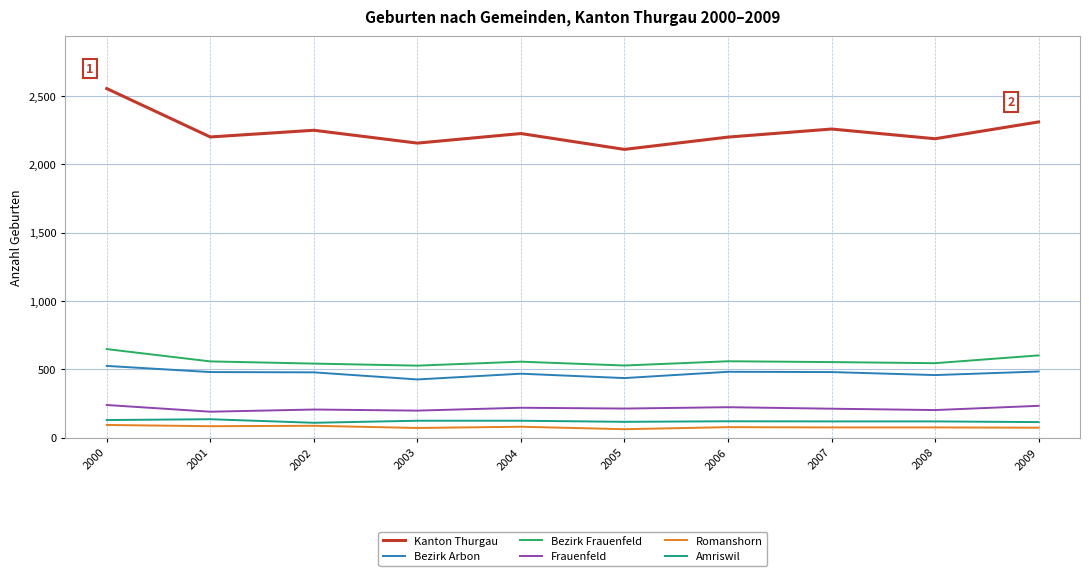

Between 2000 and 2003, which series saw the biggest shift?

Kanton Thurgau